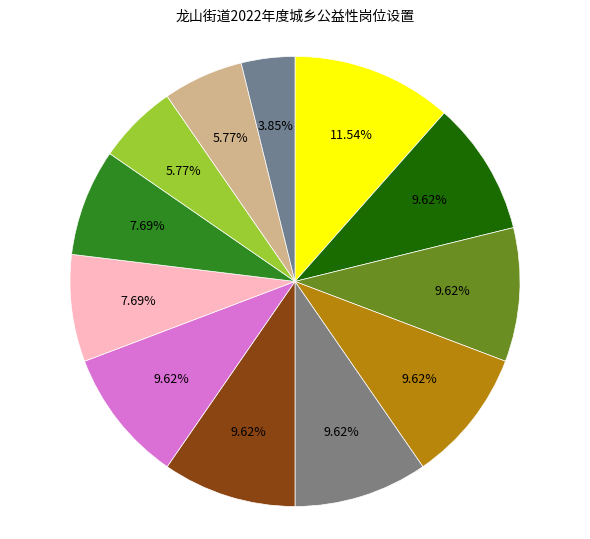

How many segments does this pie chart have?

12